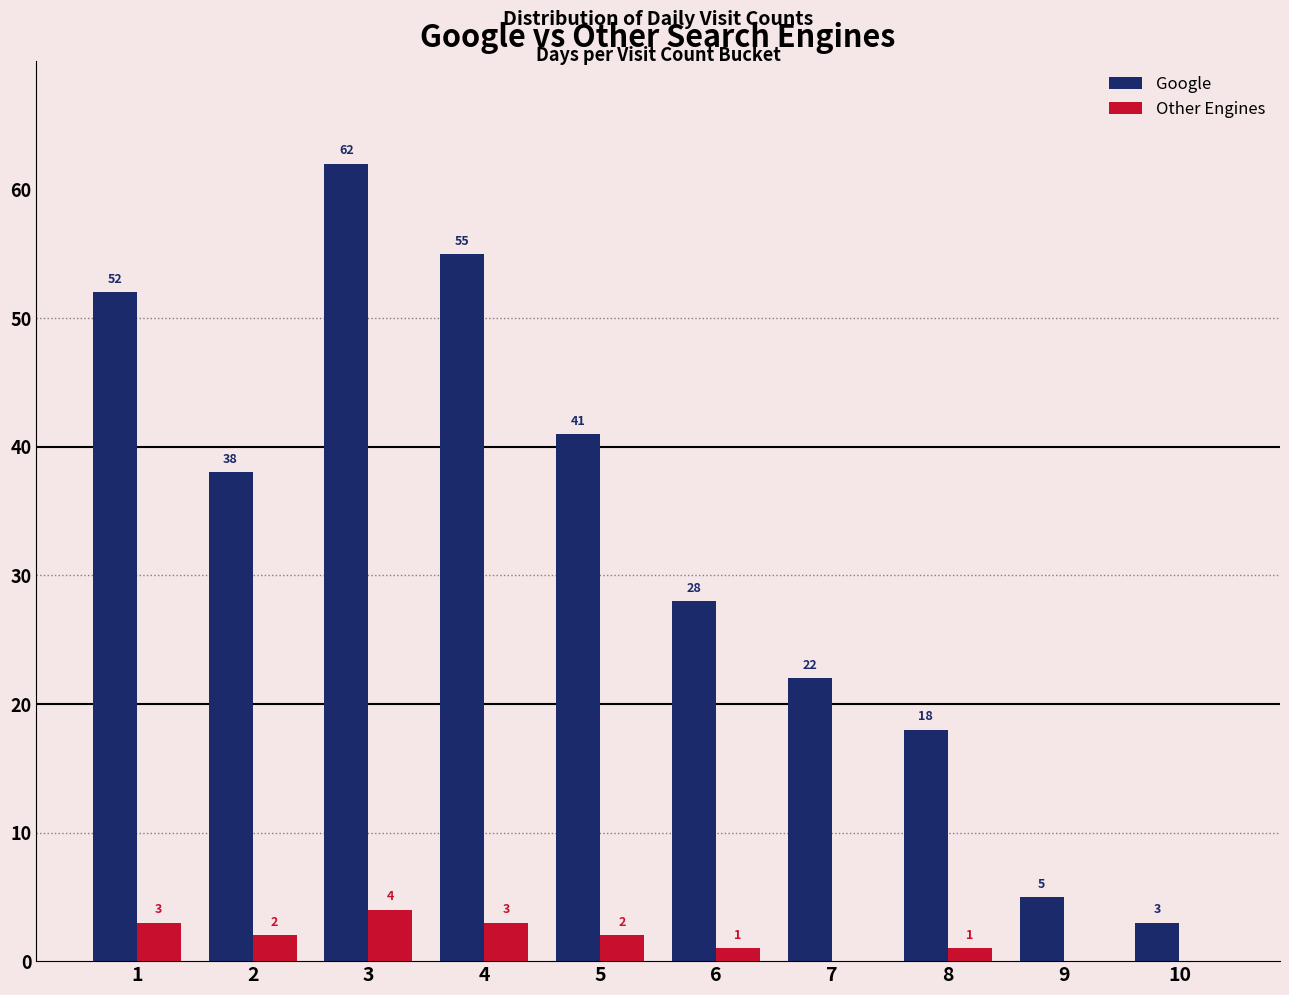

What is the maximum value shown in the chart?

62